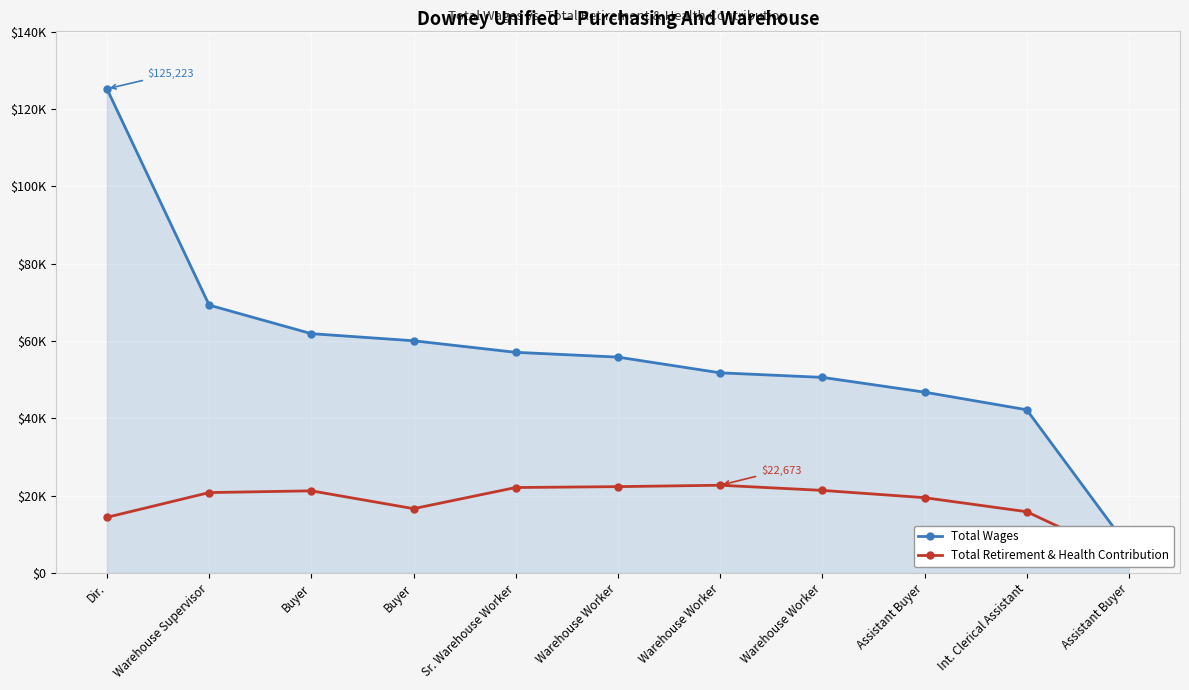

At which category is the sum across all series the highest?

Dir.